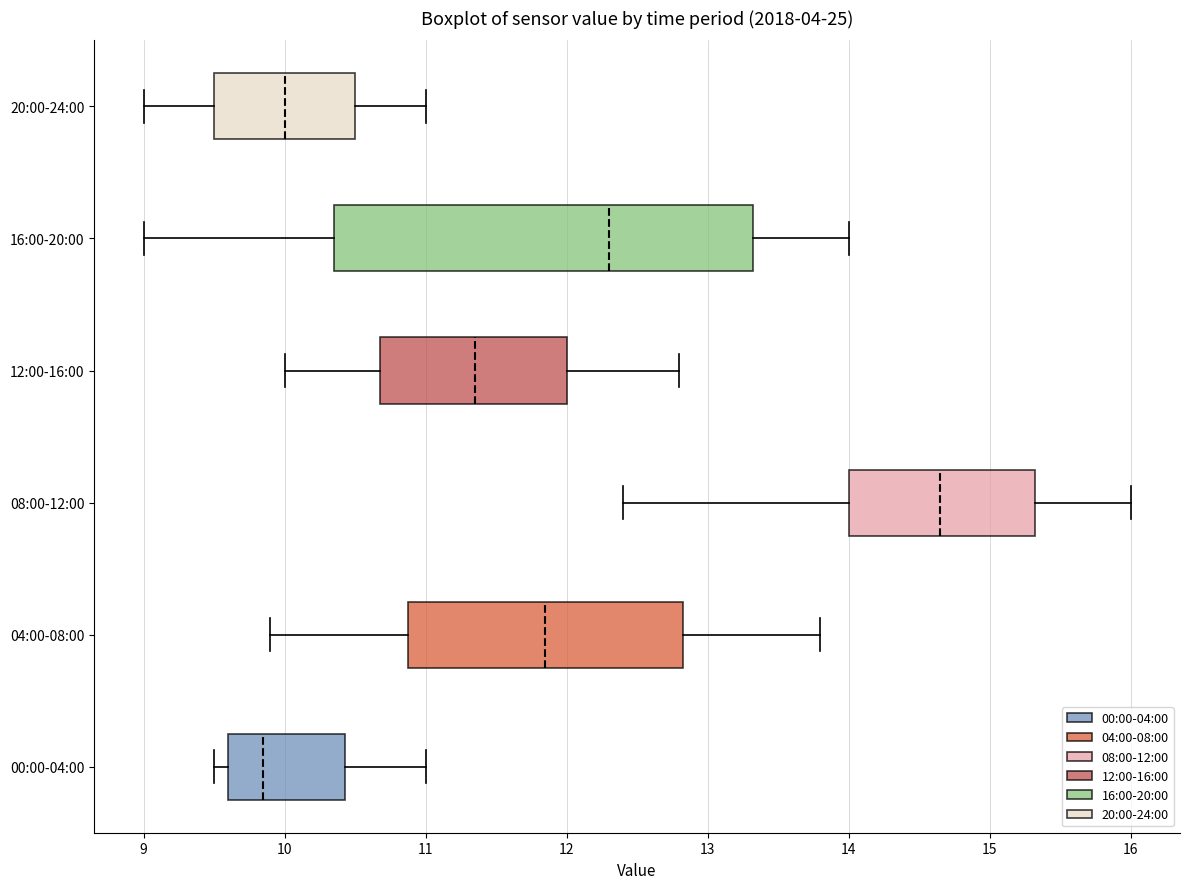

Comparing the boxes themselves (not the whiskers), which one is the widest?

16:00-20:00